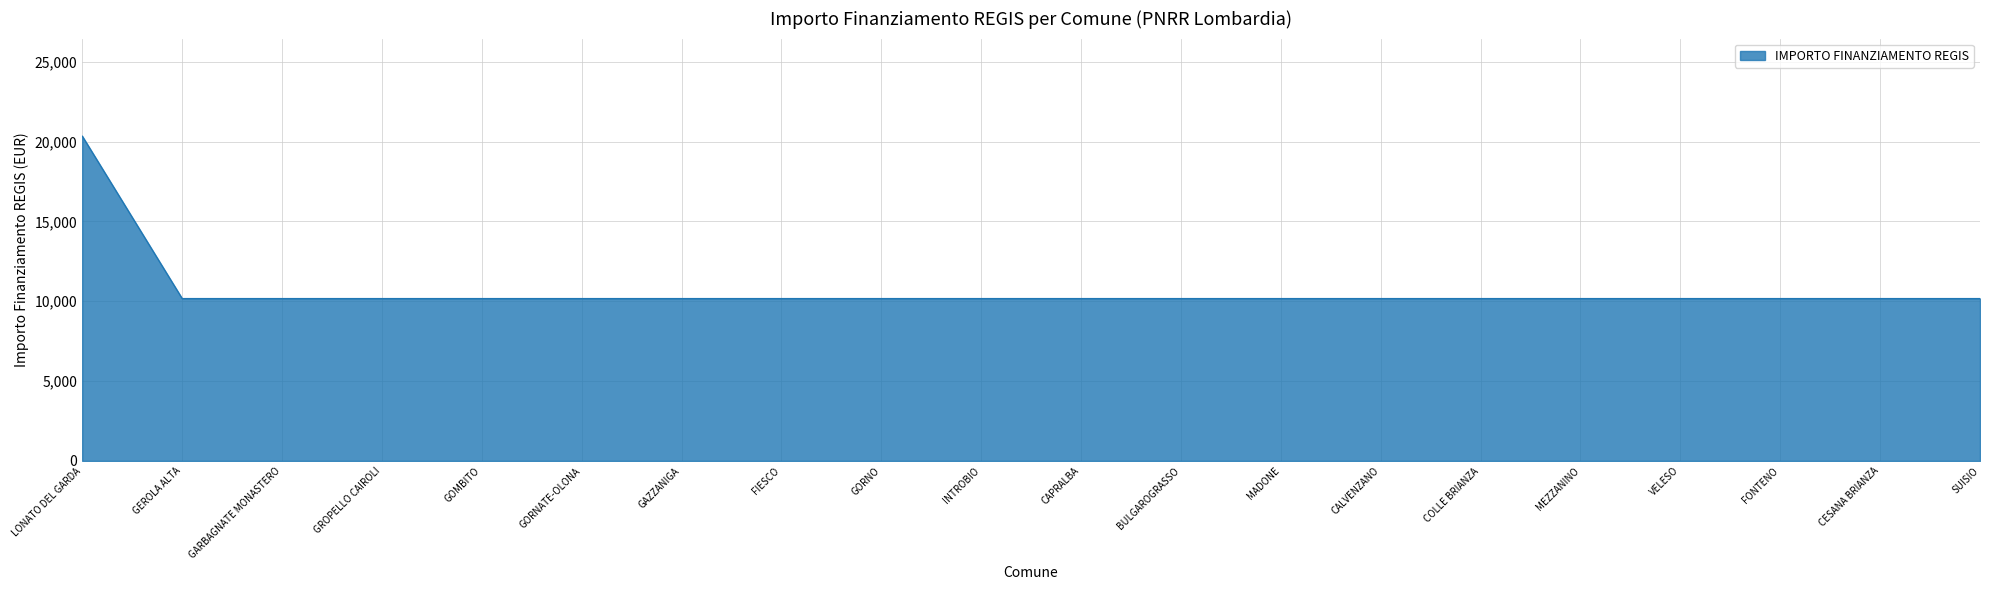

What is the ratio of the value at VELESO to the value at FONTENO?

1.0